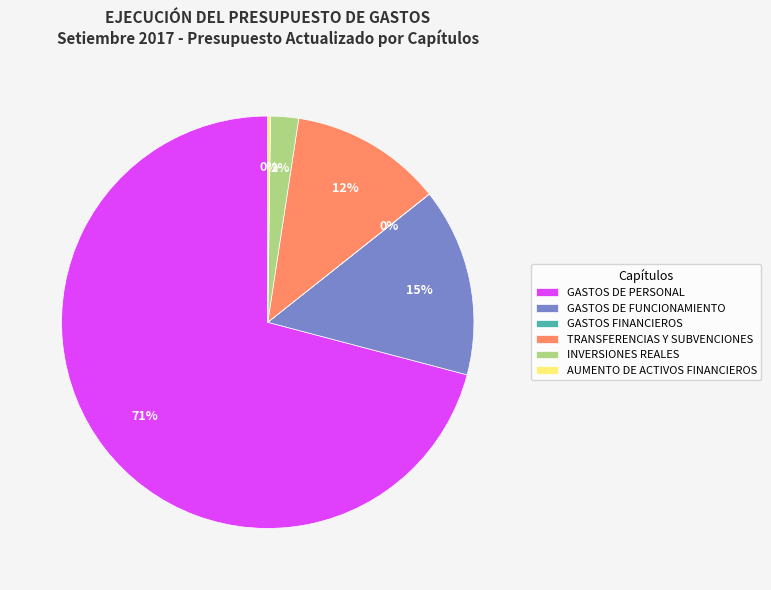

Is the sum of INVERSIONES REALES and GASTOS DE PERSONAL greater than half?

Yes